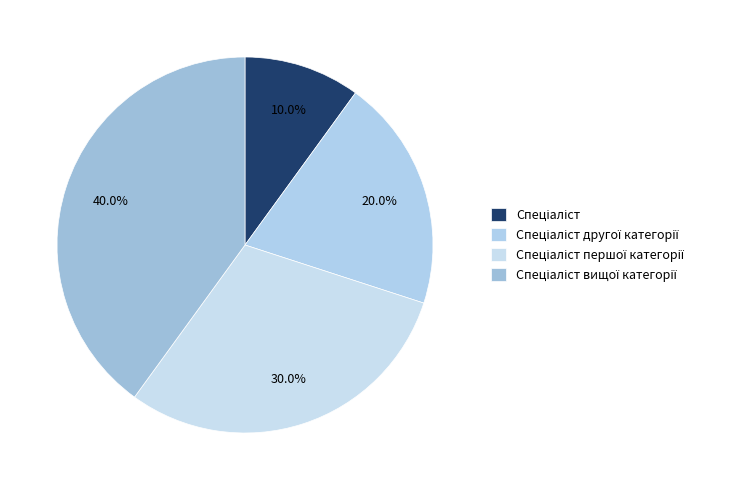

Is it true that Спеціаліст is 10% of the pie?

True